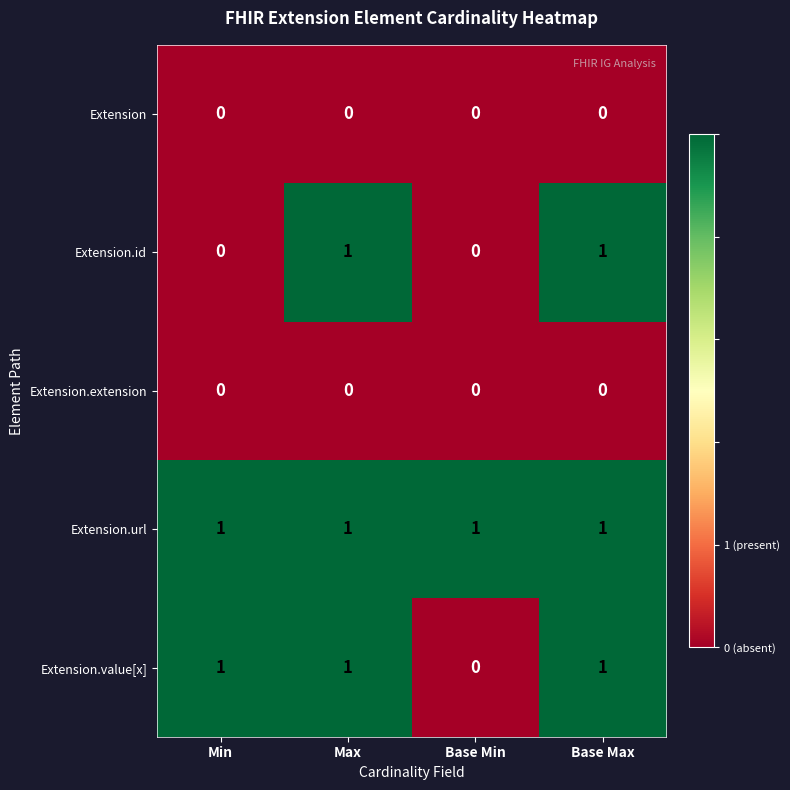

Which category has the lowest value in the Extension.value[x] series?

Base Min